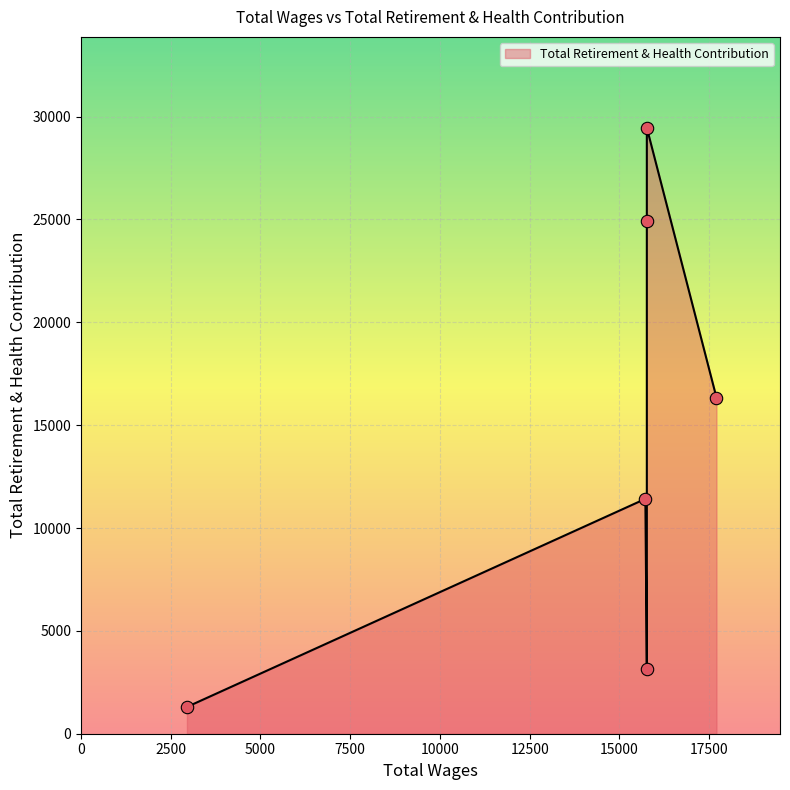

Approximately how many times larger is the value at 15765.0 compared to 2951.0?

2.4